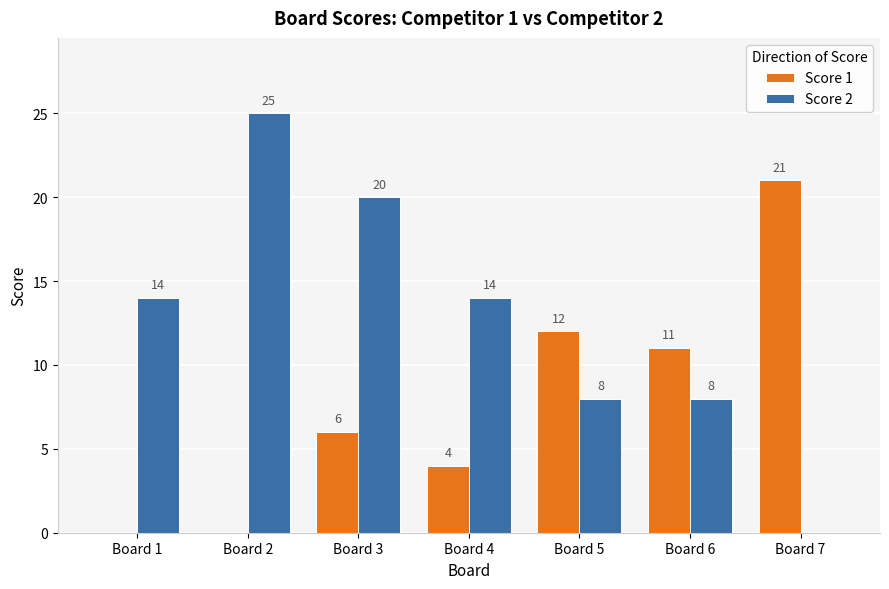

Which category has the highest value in the Score 2 series?

Board 2